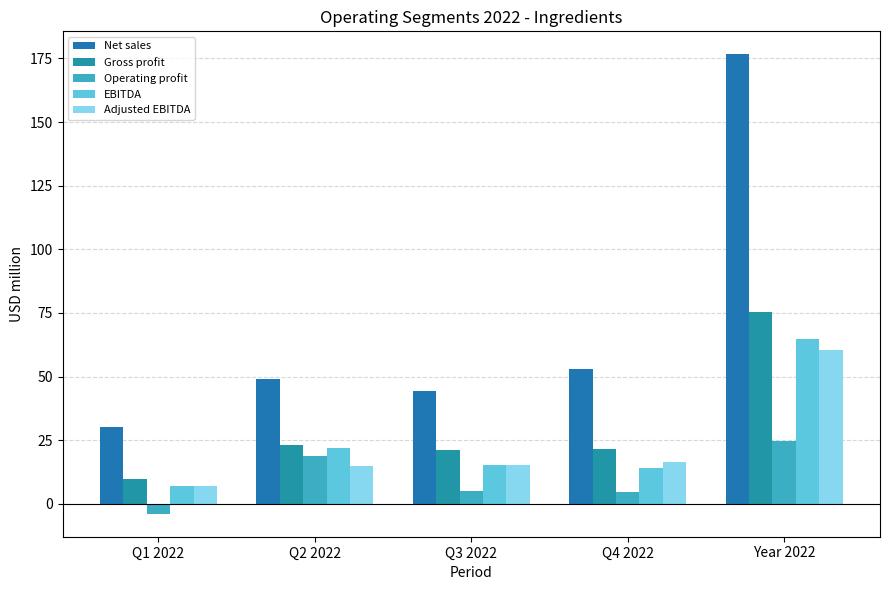

How many bars are there in total?

25